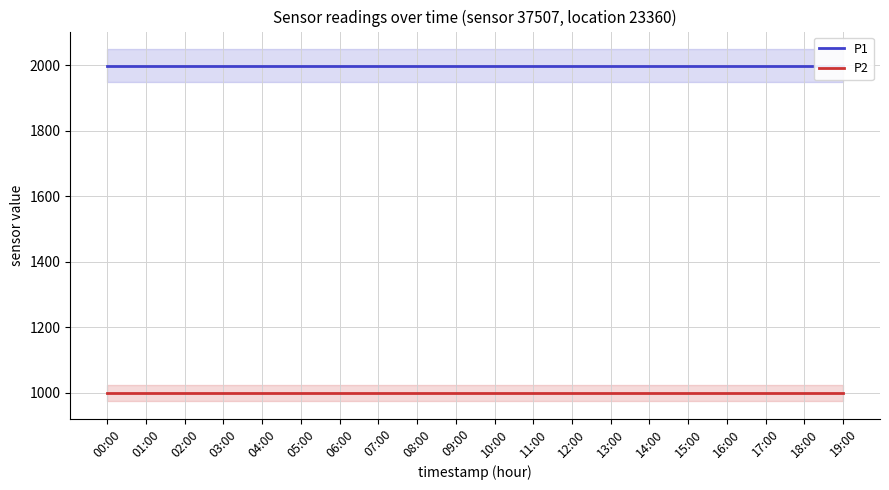

How many lines are shown in the chart?

2